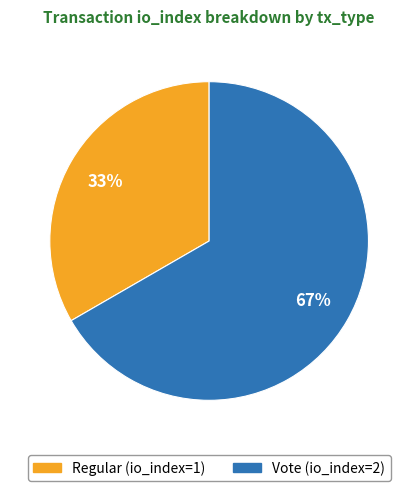

Is there any slice that represents more than half of the pie?

Yes